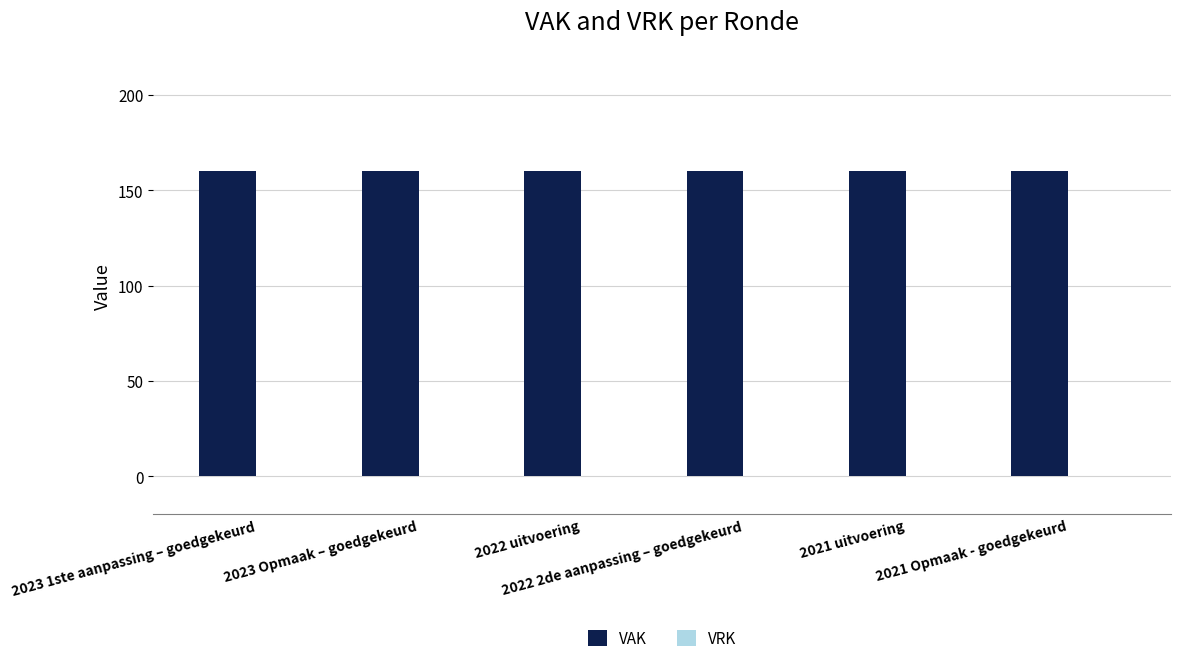

At which category does the chart reach its minimum across all series?

2023 1ste aanpassing – goedgekeurd